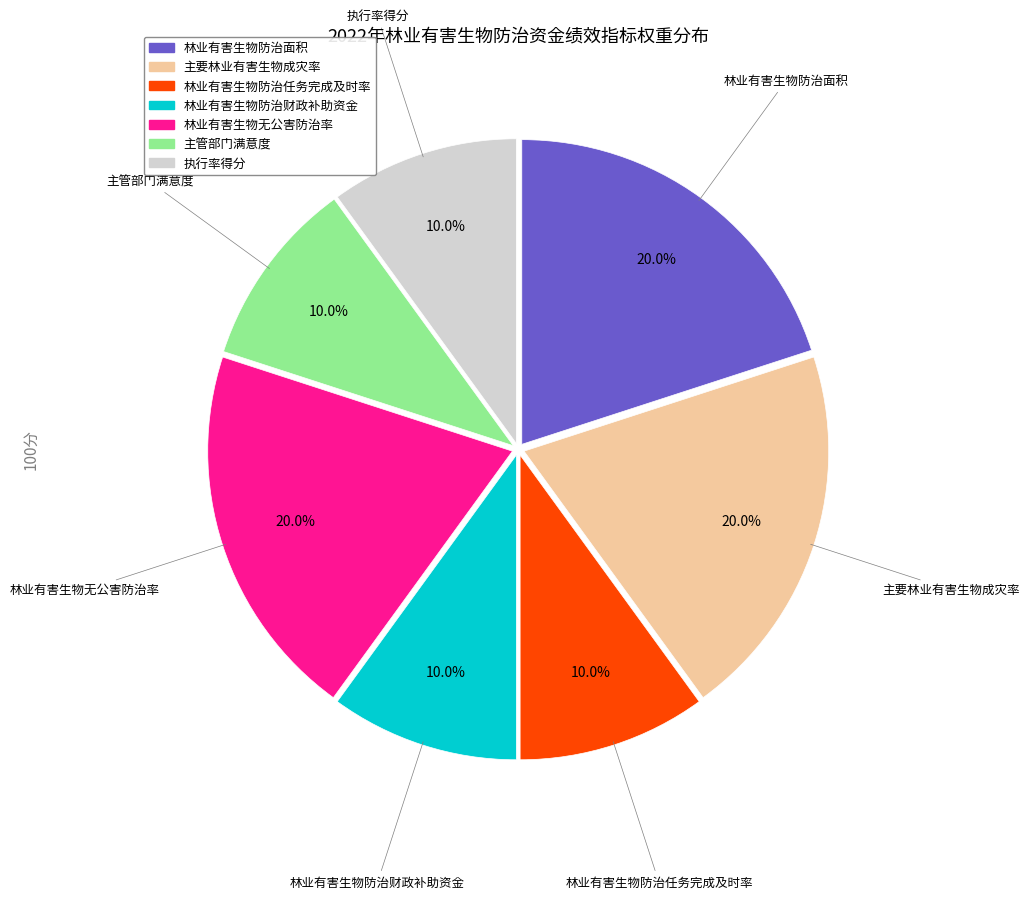

To the nearest percent, what portion does 林业有害生物防治面积 represent?

20%